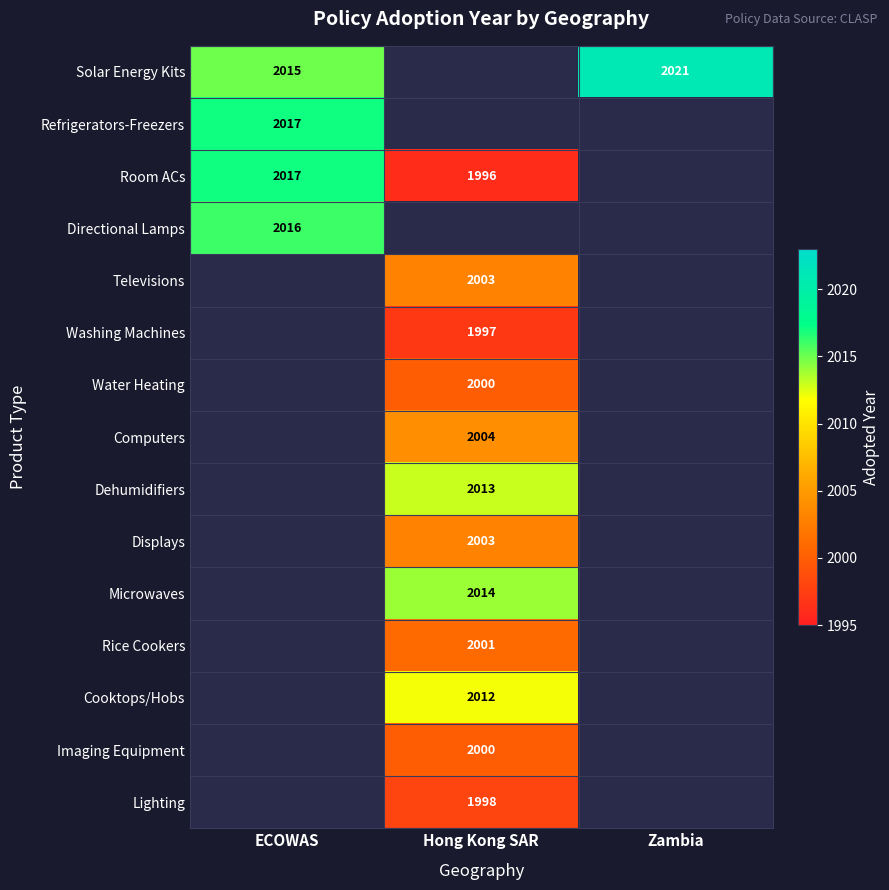

Which has a higher value, ECOWAS or Hong Kong SAR?

Hong Kong SAR